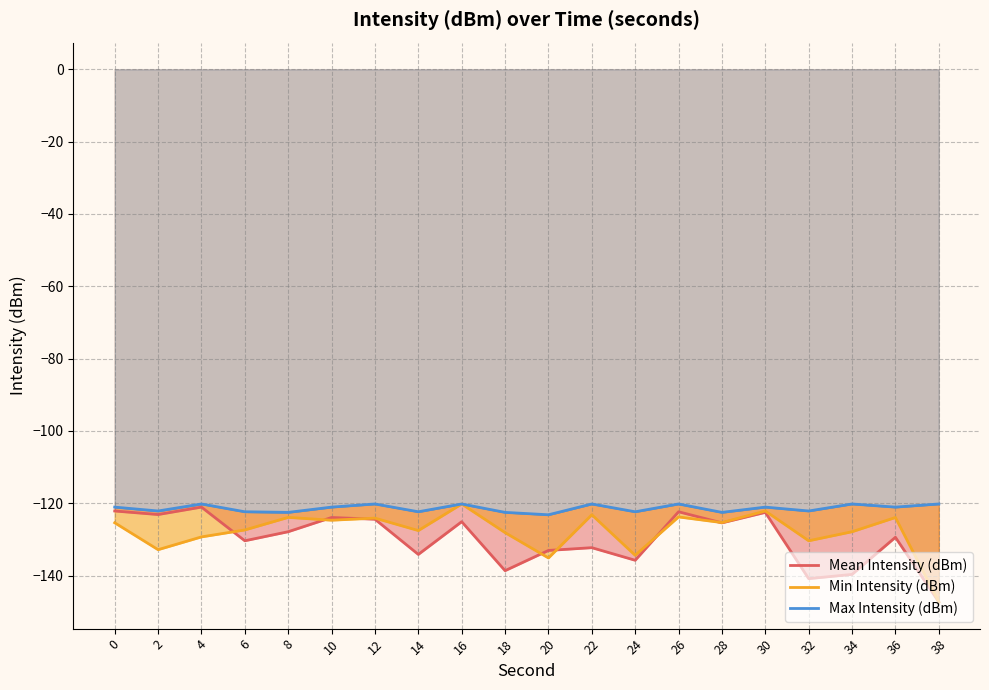

At which category is the sum across all series the highest?

16